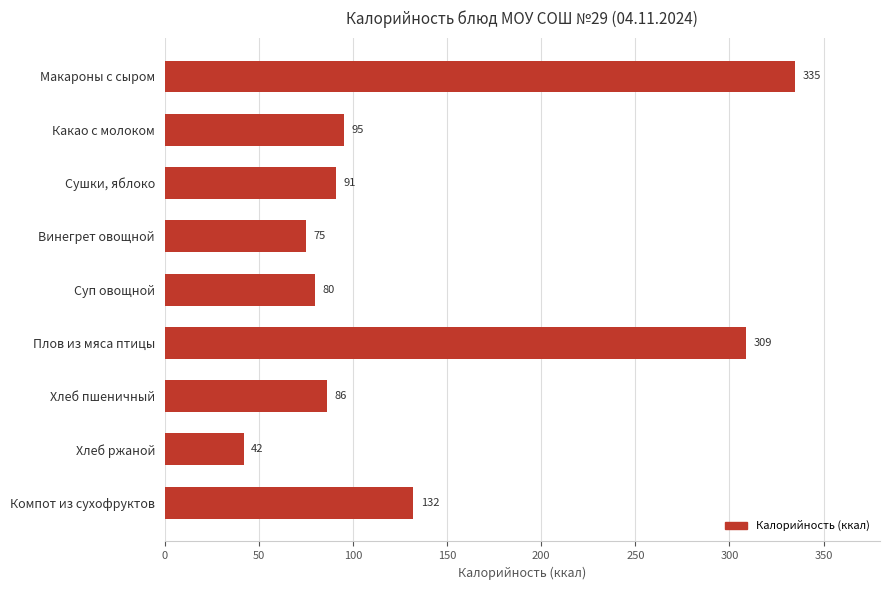

Reading top to bottom, list all the values displayed in this chart.

Макароны с сыром=335	Какао с молоком=95	Сушки, яблоко=91	Винегрет овощной=75	Суп овощной=80	Плов из мяса птицы=309	Хлеб пшеничный=86	Хлеб ржаной=42	Компот из сухофруктов=132